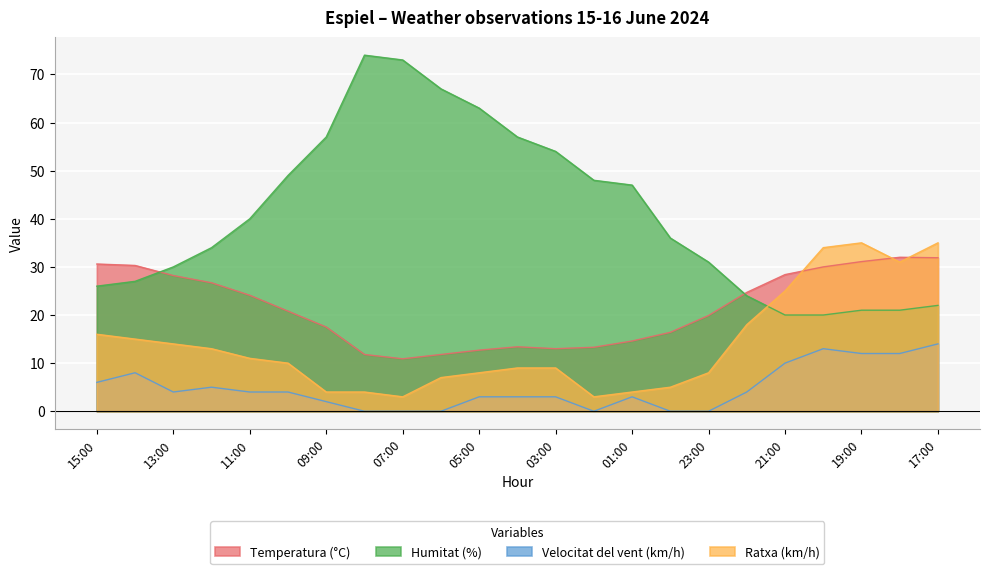

What is the approximate value of Ratxa (km/h) at 11:00?

11.0